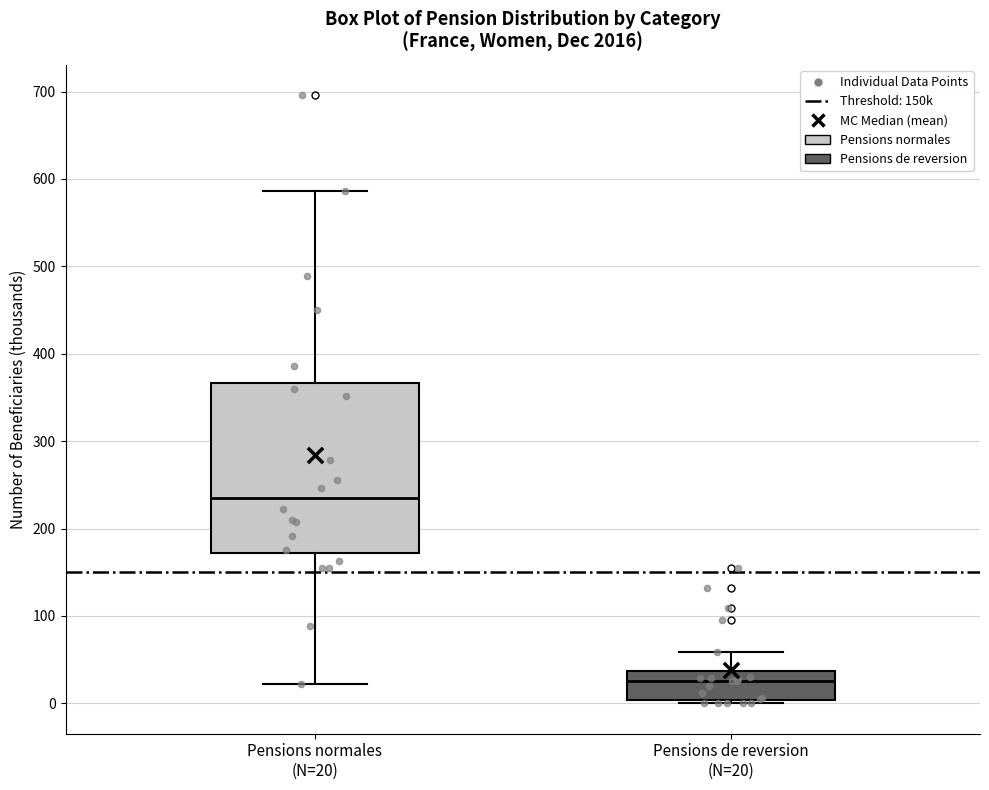

Which box has the lowest median line?

Pensions de reversion (N=20)